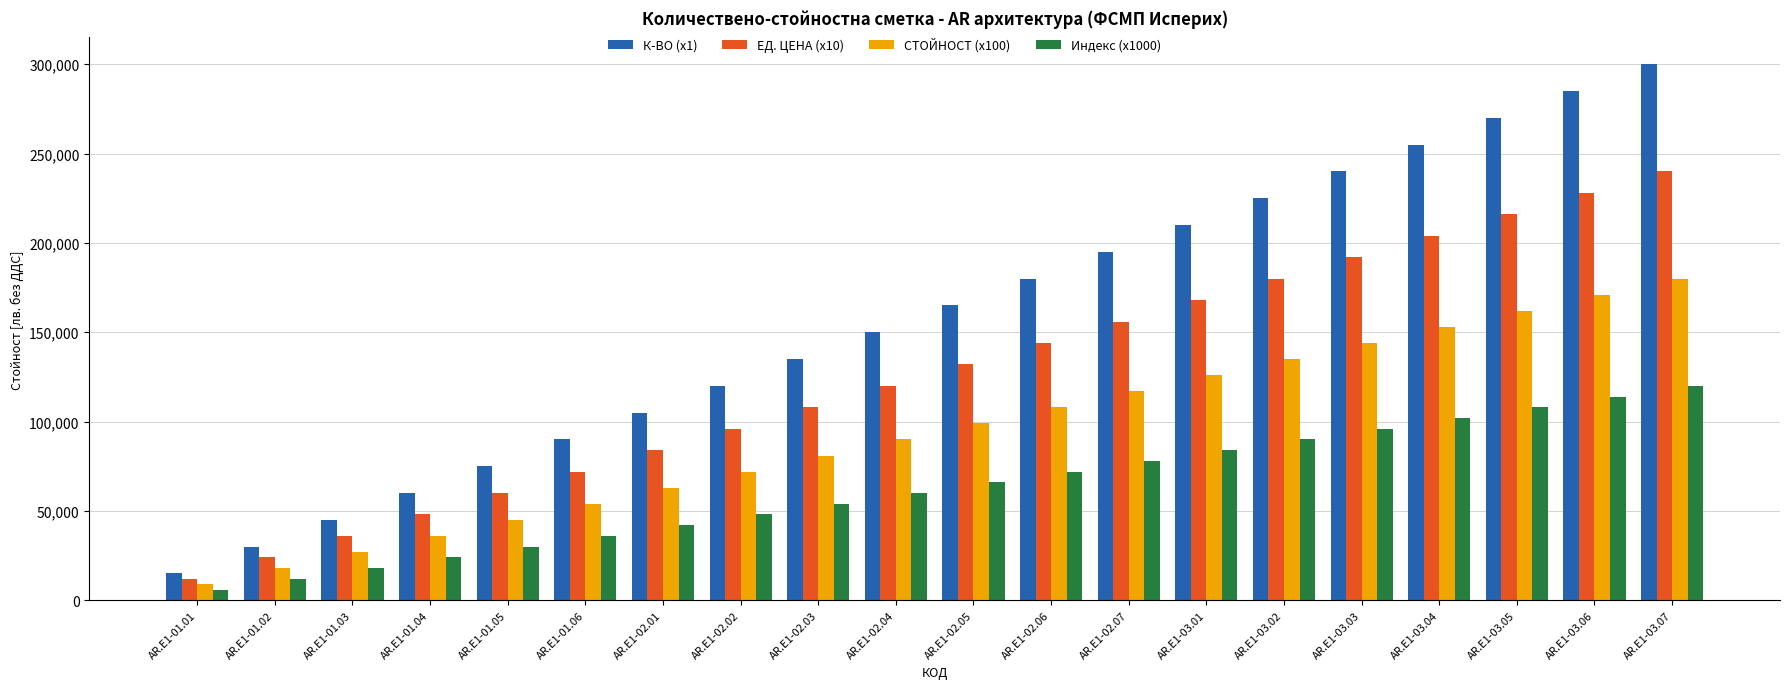

How many data points in К-ВО (x1) are less than 165000?

10